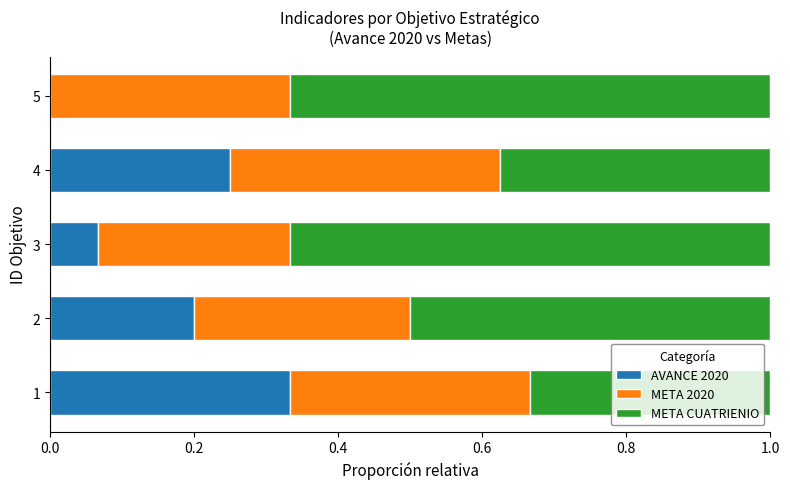

True or false: AVANCE 2020 has a value of 0.3 at 1.

True